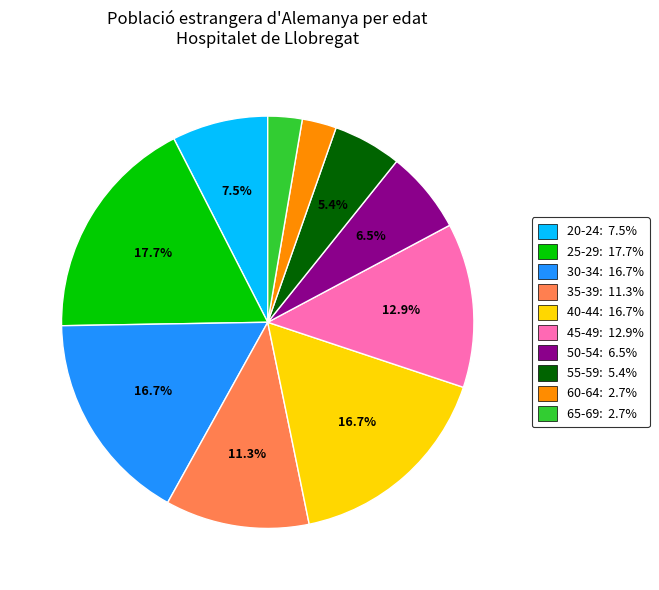

Is there a majority slice in this chart?

No